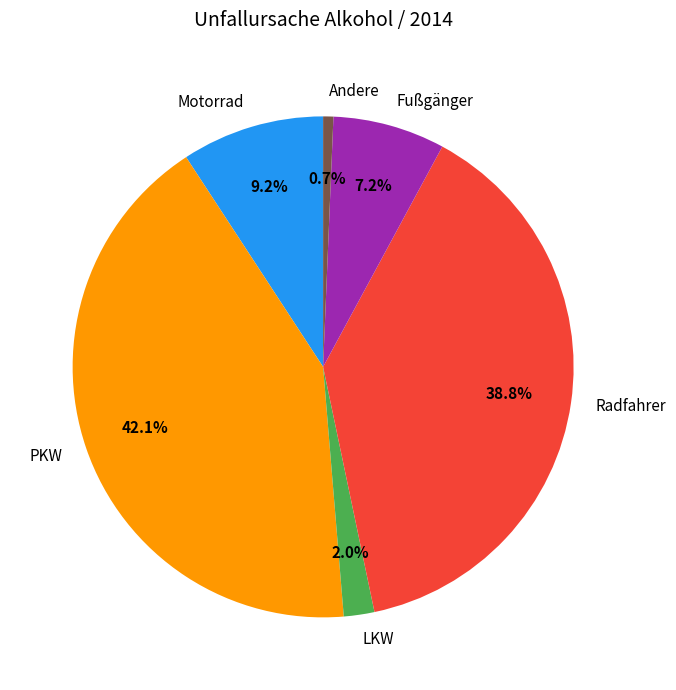

Which category has the biggest portion of the pie?

PKW